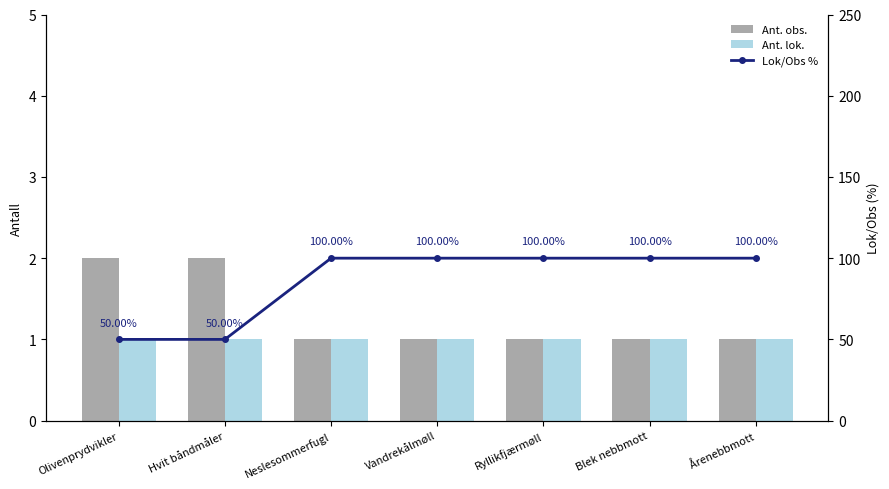

Reading left to right, extract all data points from this chart.

Ant. obs.: Olivenprydvikler=2	Hvit båndmåler=2	Neslesommerfugl=1	Vandrekålmøll=1	Ryllikfjærmøll=1	Blek nebbmott=1	Årenebbmott=1
Ant. lok.: Olivenprydvikler=1	Hvit båndmåler=1	Neslesommerfugl=1	Vandrekålmøll=1	Ryllikfjærmøll=1	Blek nebbmott=1	Årenebbmott=1
Lok/Obs %: Olivenprydvikler=50	Hvit båndmåler=50	Neslesommerfugl=100	Vandrekålmøll=100	Ryllikfjærmøll=100	Blek nebbmott=100	Årenebbmott=100